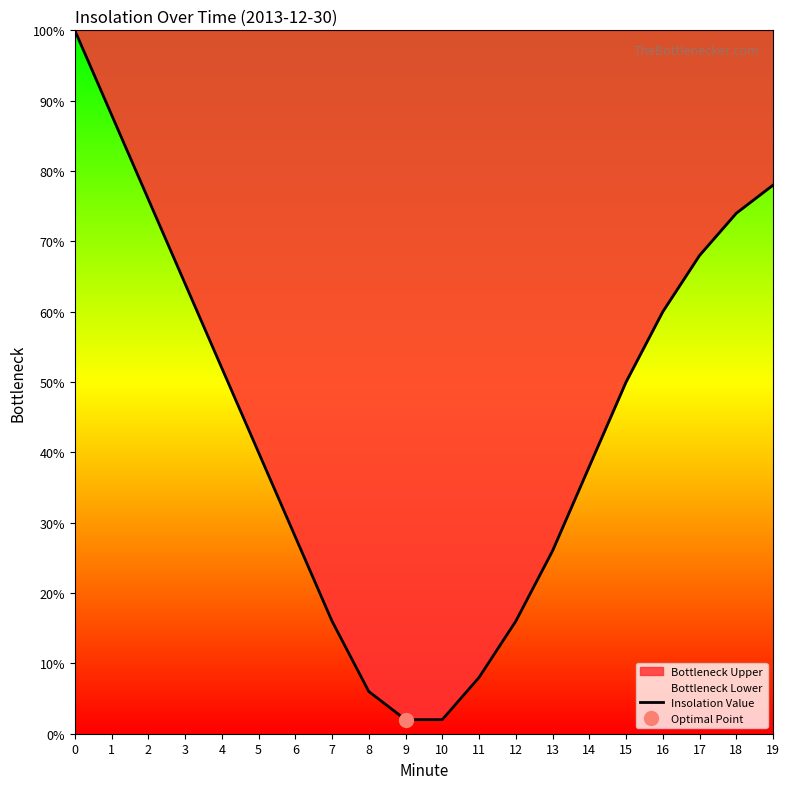

What is the maximum value shown in the chart?

100